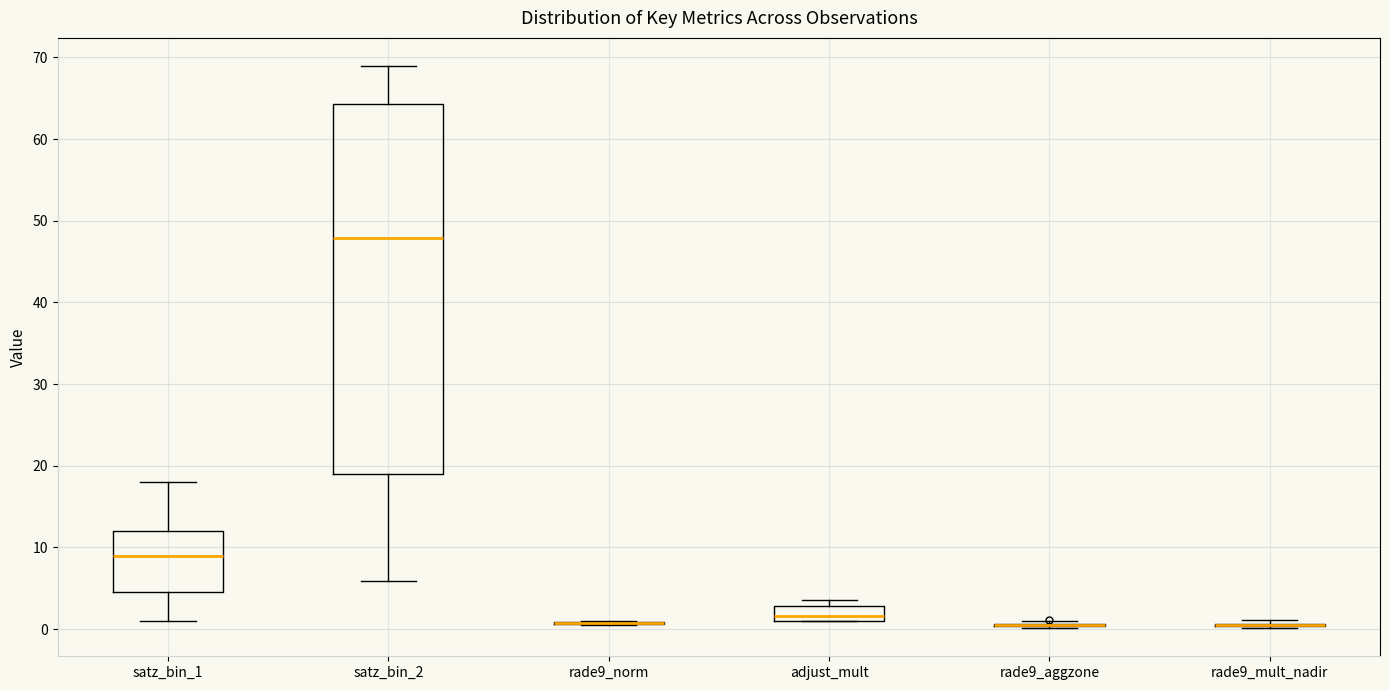

Reading left to right, transcribe this box plot: for each box, give where its median line is, the range the box spans, and where its two whiskers end, as read against the y-axis. The values are not printed on the chart, so give them approximately, as read against the axis.

satz_bin_1: median 9, box 5 to 12, whiskers 1 to 18
satz_bin_2: median 48, box 19 to 64, whiskers 6 to 69
rade9_norm: box collapsed to a line at 1, whiskers 1 to 1
adjust_mult: median 2, box 1 to 3, whiskers 1 to 4
rade9_aggzone: box collapsed to a line at 1, whiskers 0 to 1
rade9_mult_nadir: box collapsed to a line at 1, whiskers 0 to 1